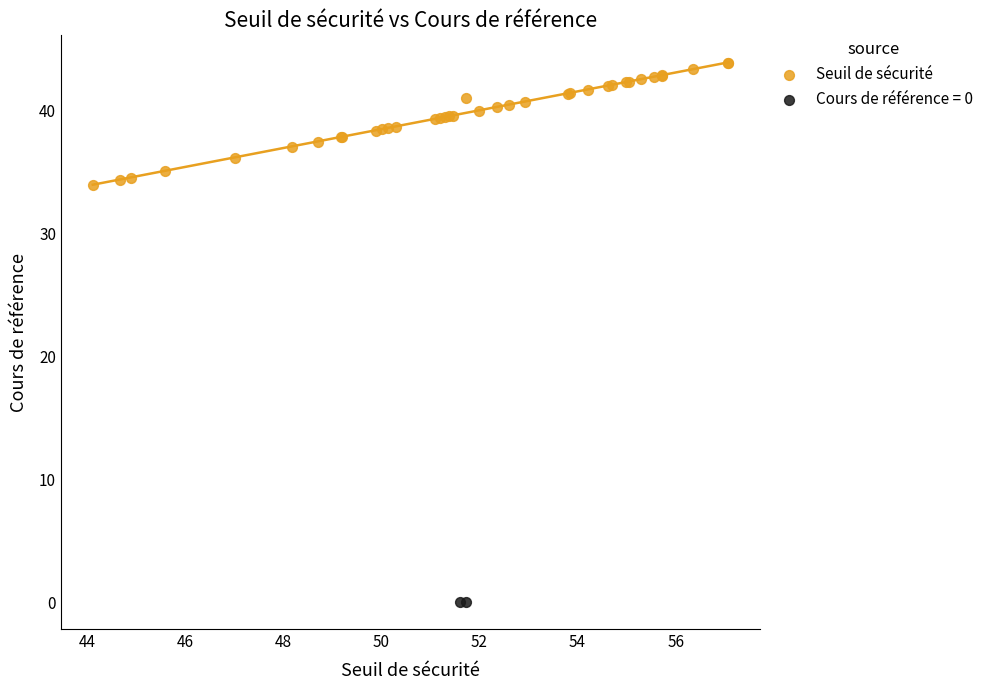

What are all the series names shown in the legend?

Seuil de sécurité, Cours de référence = 0